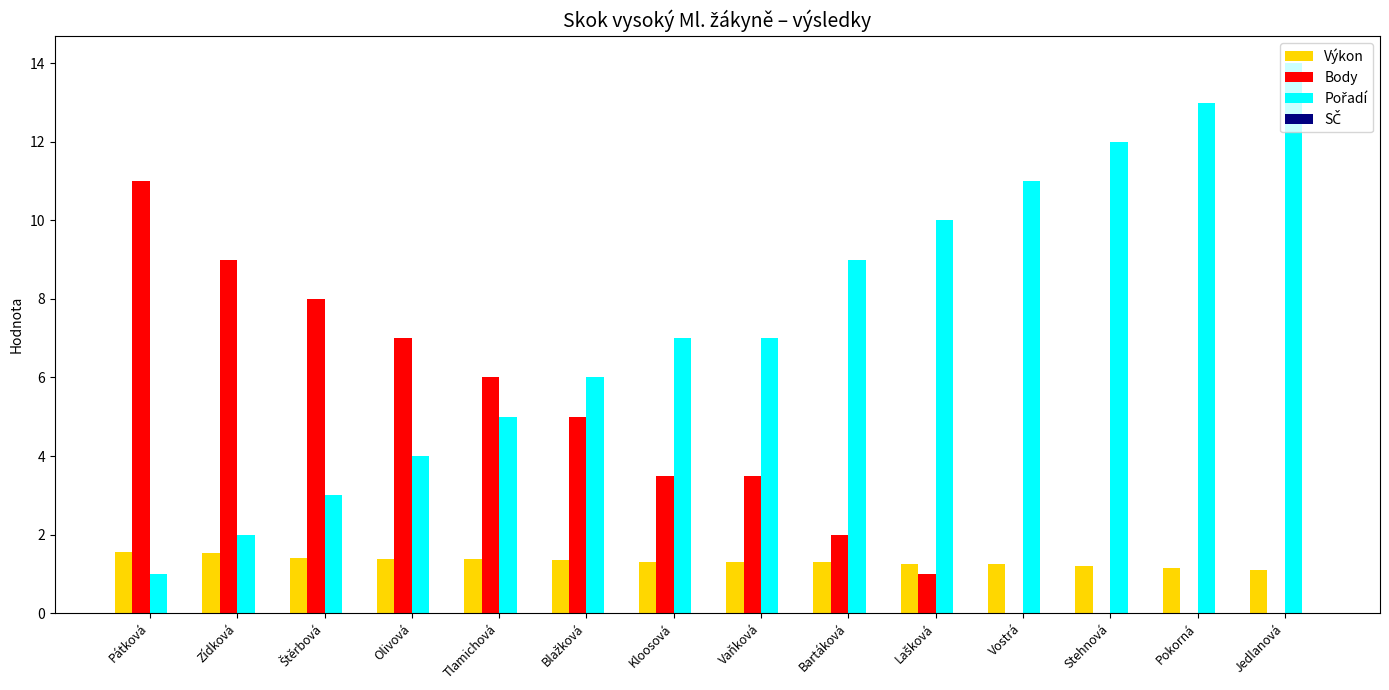

What is the sum of the Body values at Kloosová and Olivová?

10.5